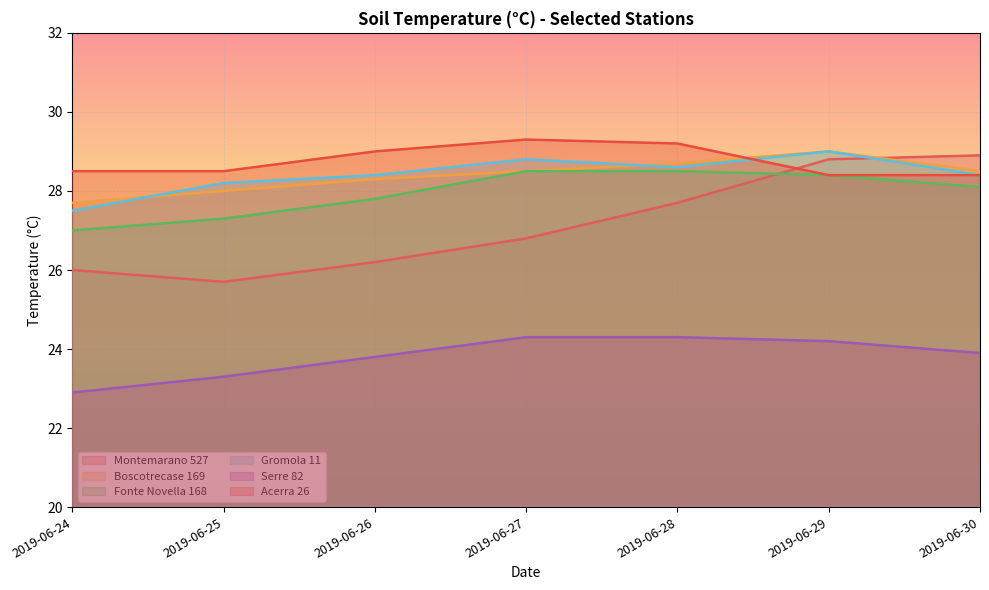

Is the value of Montemarano 527 at 2019-06-26 greater than the value of Fonte Novella 168 at 2019-06-27?

No